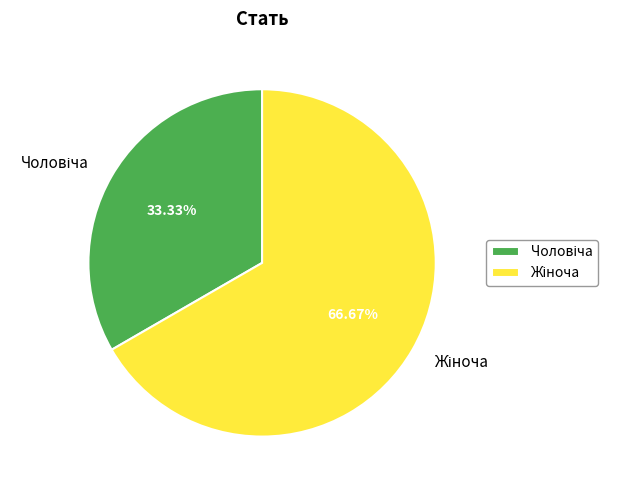

Does any single category account for the majority?

Yes